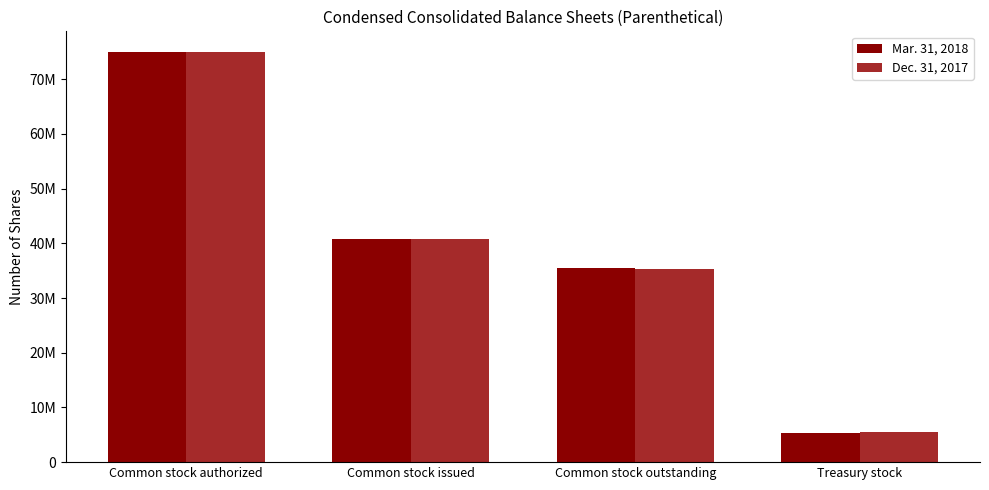

Reading left to right, transcribe all the data shown in this chart.

Mar. 31, 2018: Common stock authorized=75000000	Common stock issued=40793983	Common stock outstanding=35519082	Treasury stock=5274901
Dec. 31, 2017: Common stock authorized=75000000	Common stock issued=40793983	Common stock outstanding=35273864	Treasury stock=5520119